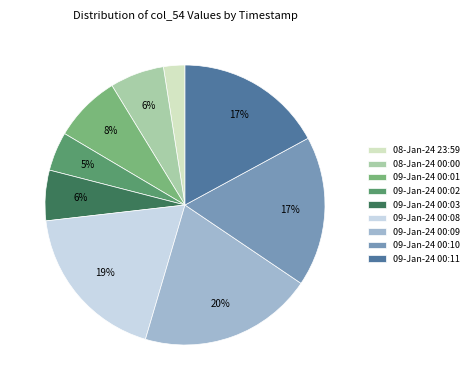

How many slices are in this pie chart?

9